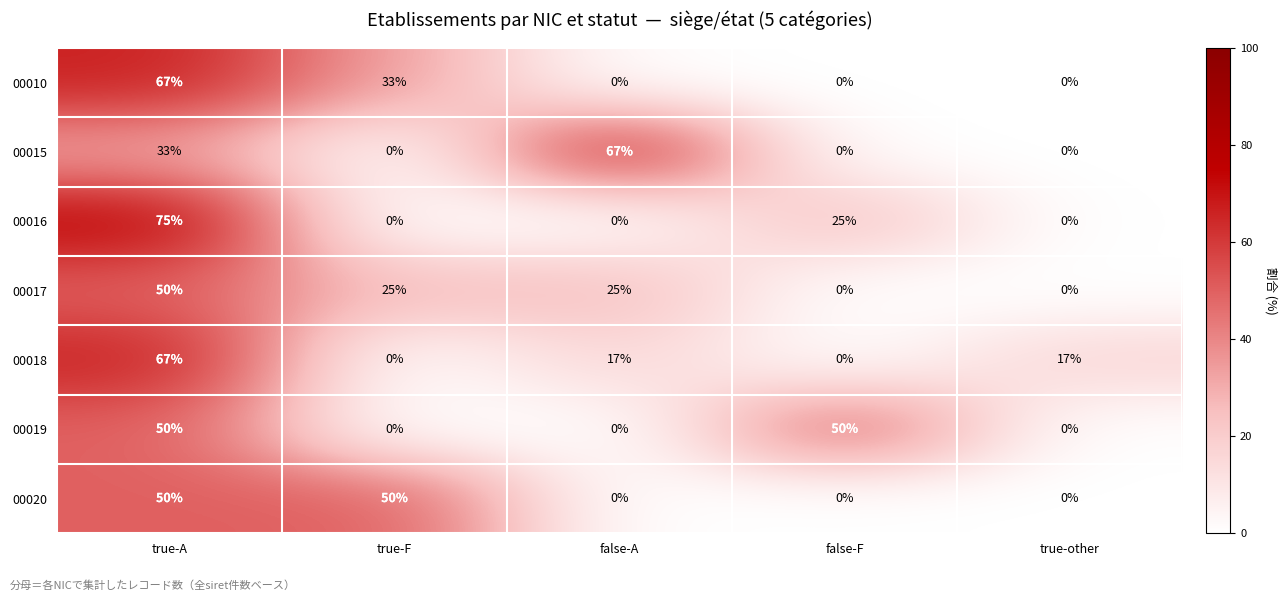

The 00020 series shows 0 at false-A. True or false?

True